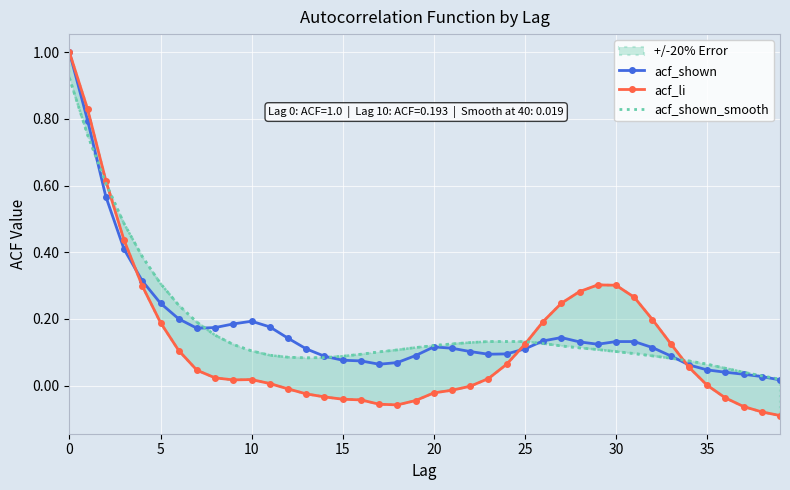

How many categories are shown in the chart?

40